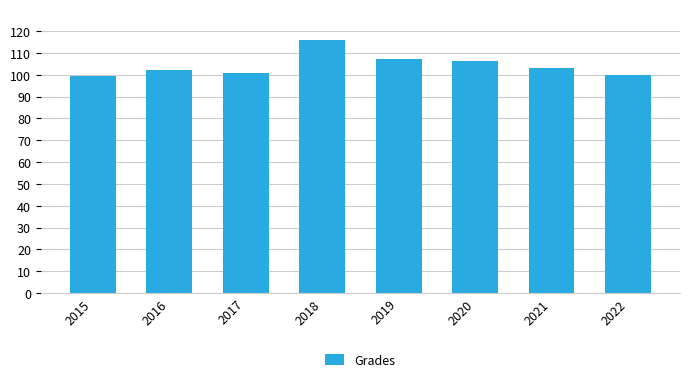

Between 2021 and 2022, which is larger?

2021